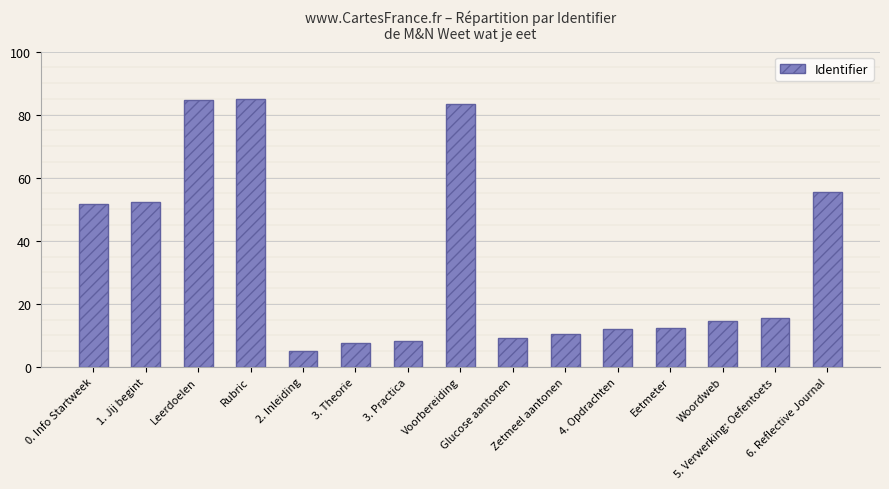

What is the sum of all values?

507.4